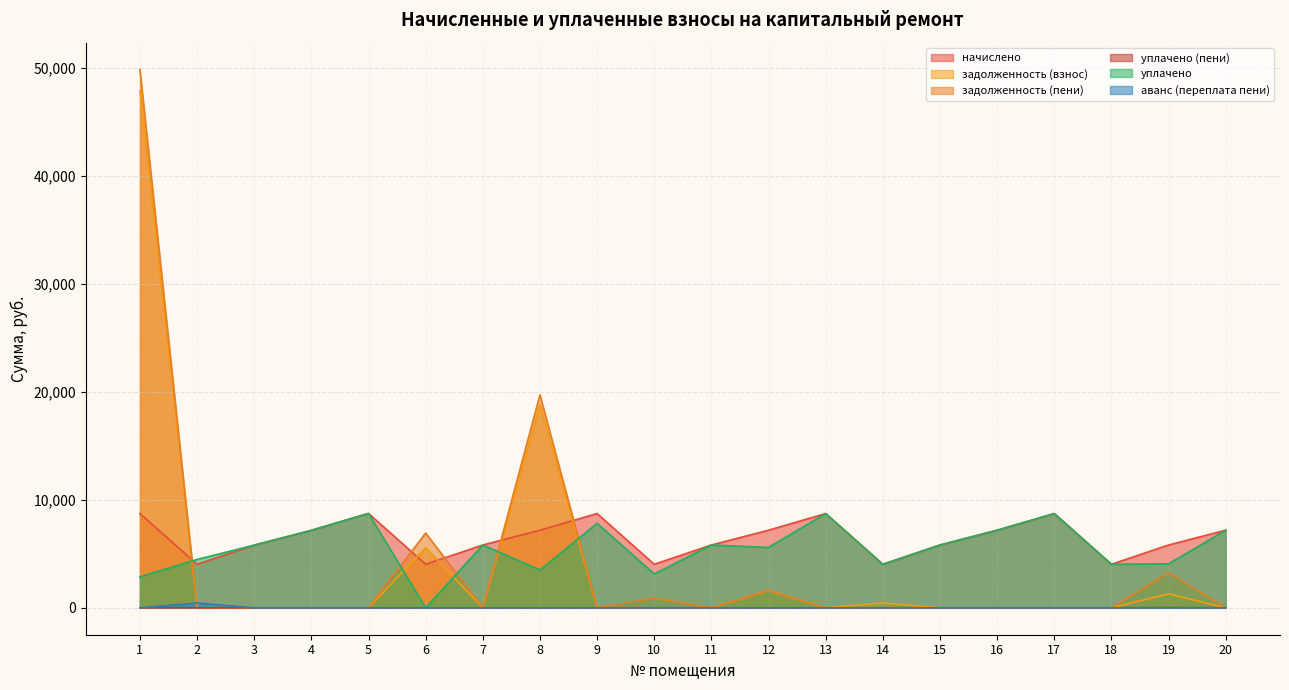

Rank the categories by уплачено (пени) value from highest to lowest.

19, 1, 2, 3, 4, 5, 6, 7, 8, 9, 10, 11, 12, 13, 14, 15, 16, 17, 18, 20